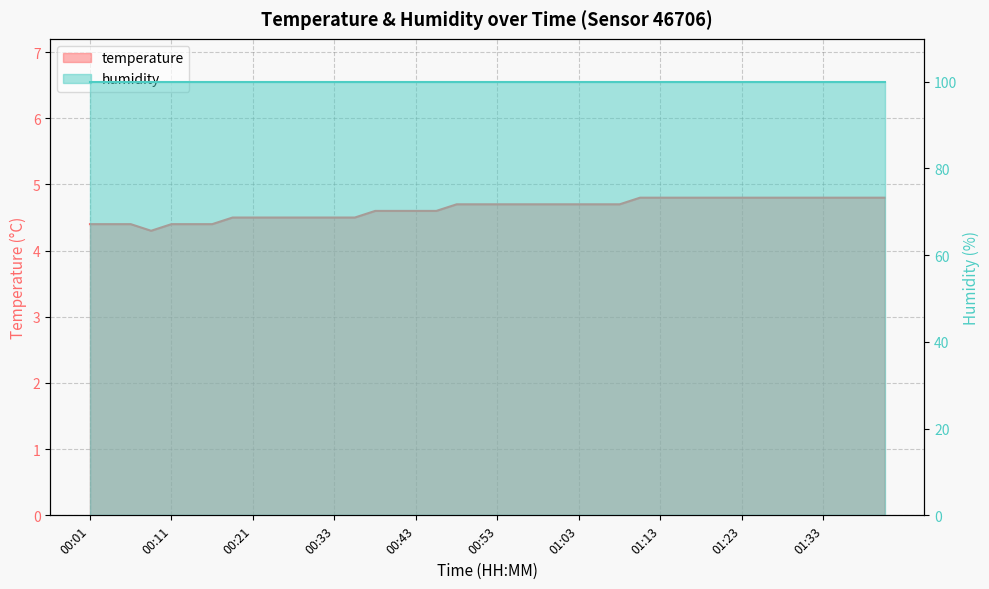

True or false: the data shows 4.8 at 01:21.

True